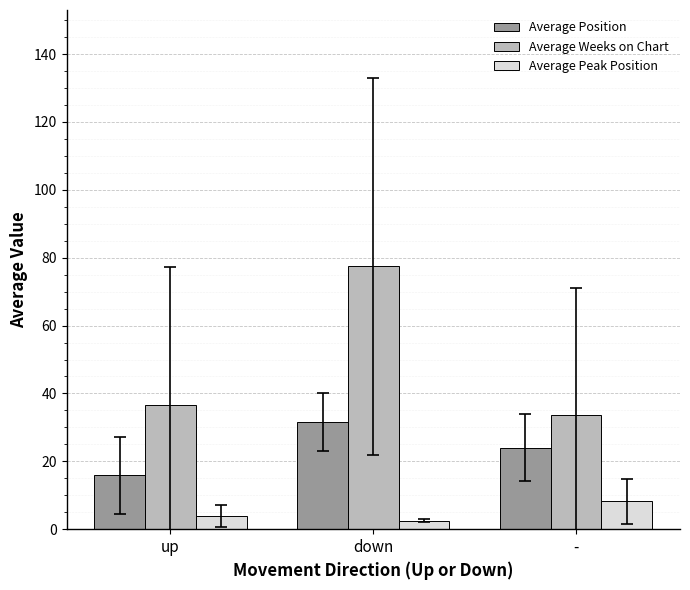

How many groups of bars are there?

3